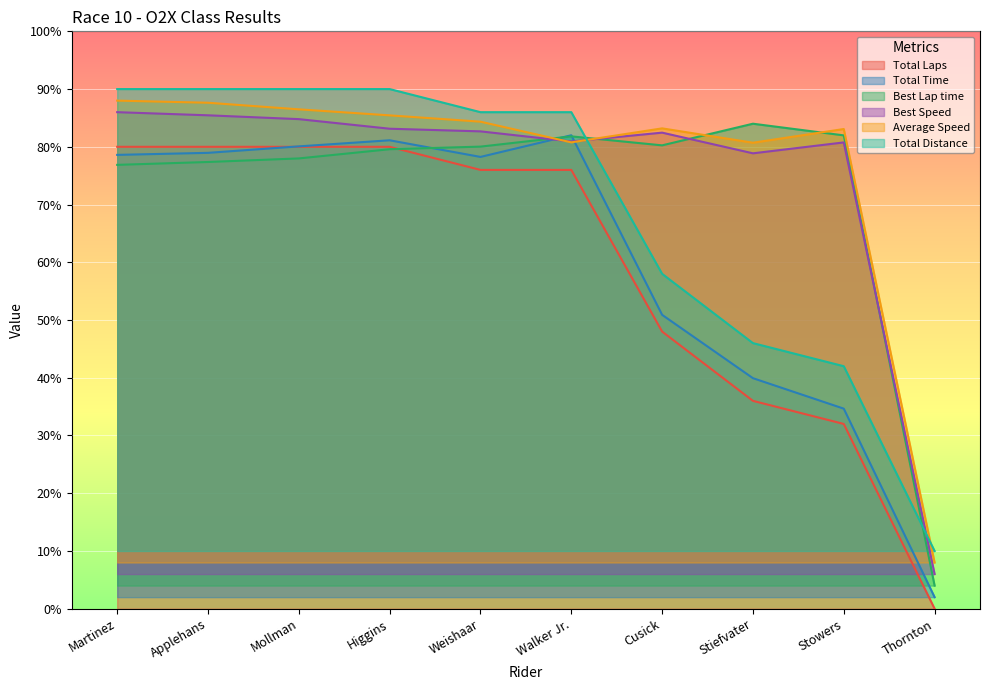

Is the value of Best Speed at Walker Jr. greater than the value of Average Speed at Stiefvater?

Yes